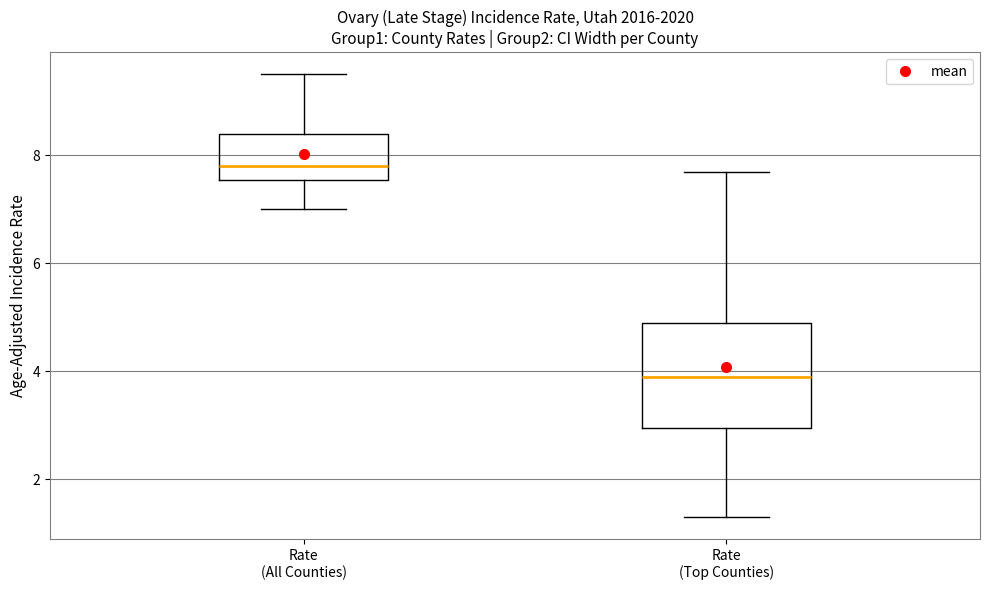

Reading left to right, read every box against the y-axis: the position of its median line, the range the box covers, and the ends of its whiskers. The values are not printed on the chart, so give them approximately, as read against the axis.

Rate (All Counties): median 7.8, box 7.6 to 8.4, whiskers 7.0 to 9.6
Rate (Top Counties): median 4.0, box 3.0 to 5.0, whiskers 1.4 to 7.8